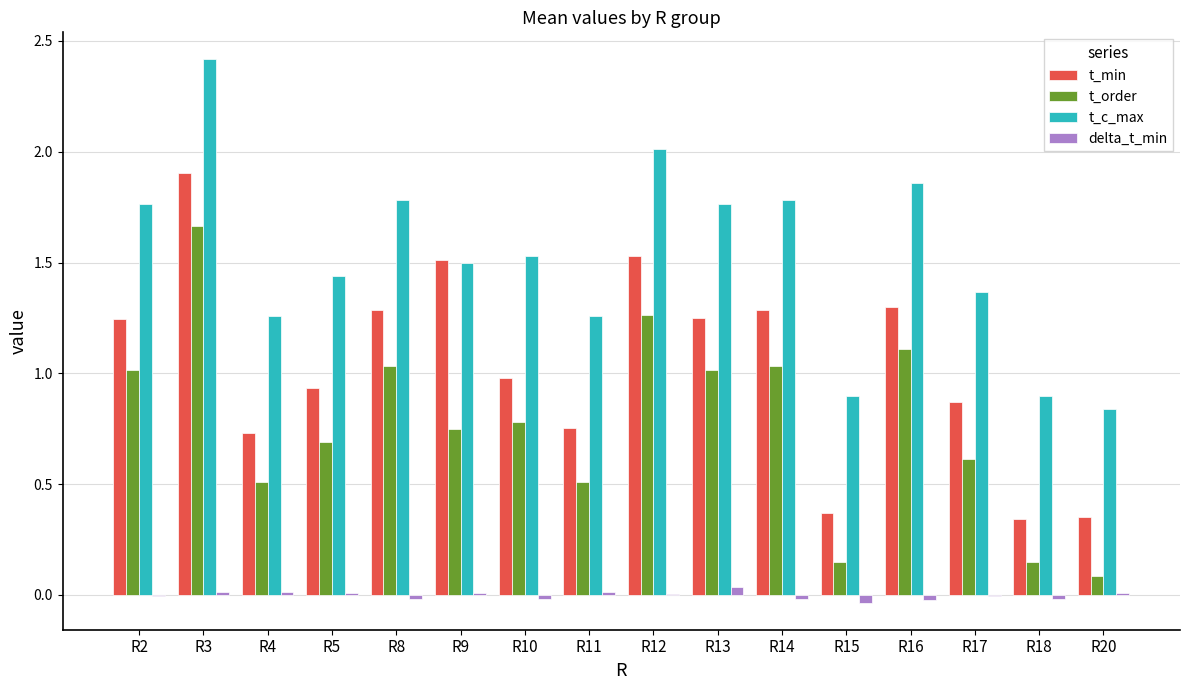

What is the sum of all t_c_max values?

24.4